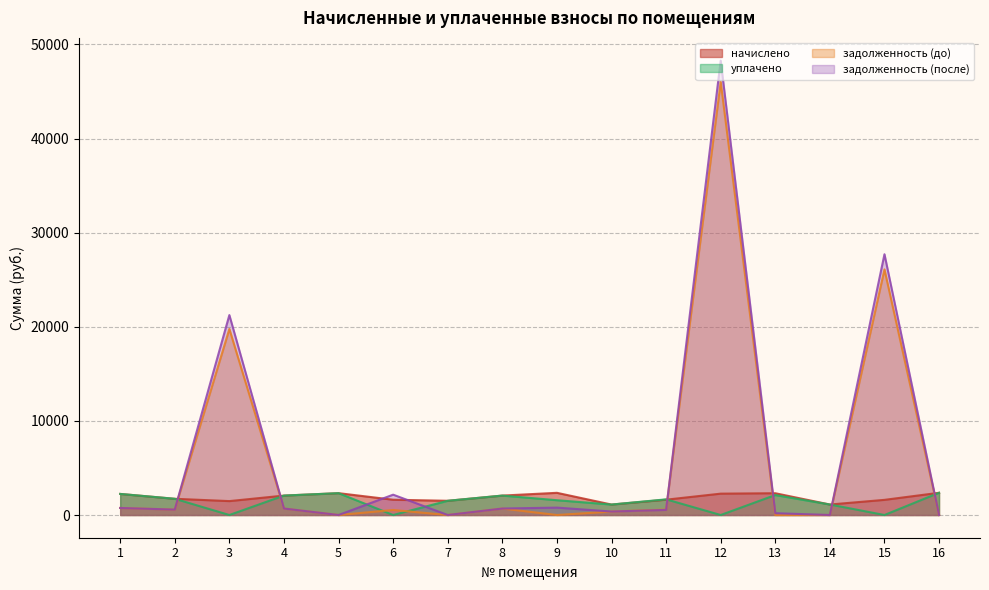

How many interior local valleys does the задолженность (до) series have?

4